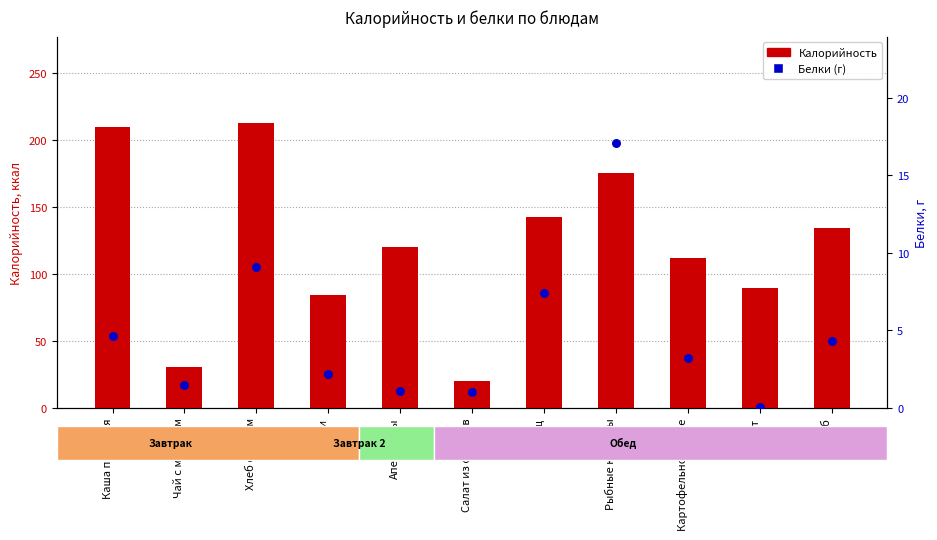

Which series contains the lowest Y value?

Белки